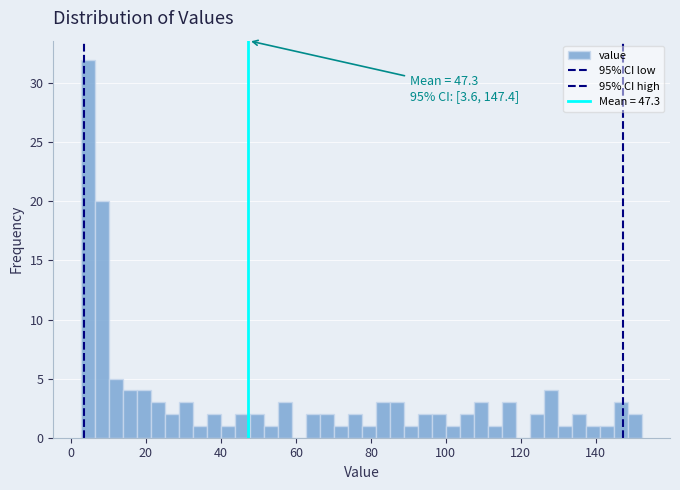

Read against the x-axis, roughly where is the centre of the tallest bar?

4